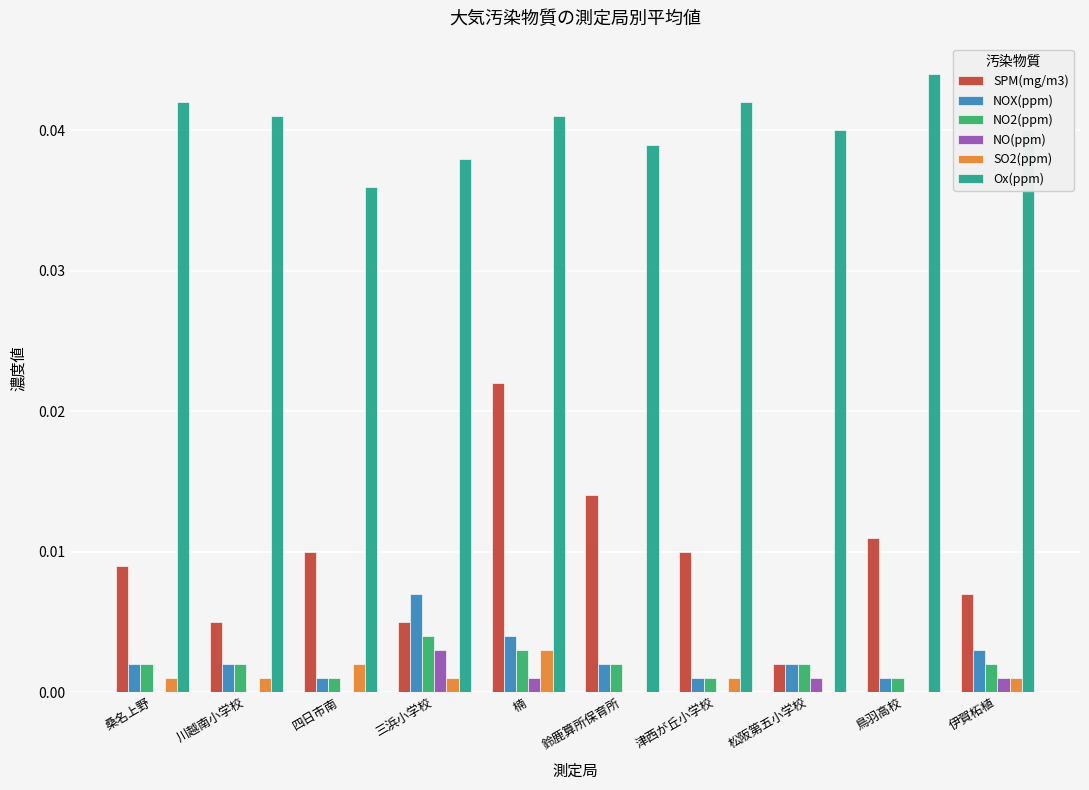

Is the value of NO2(ppm) at 楠 greater than the value of NOX(ppm) at 川越南小学校?

Yes